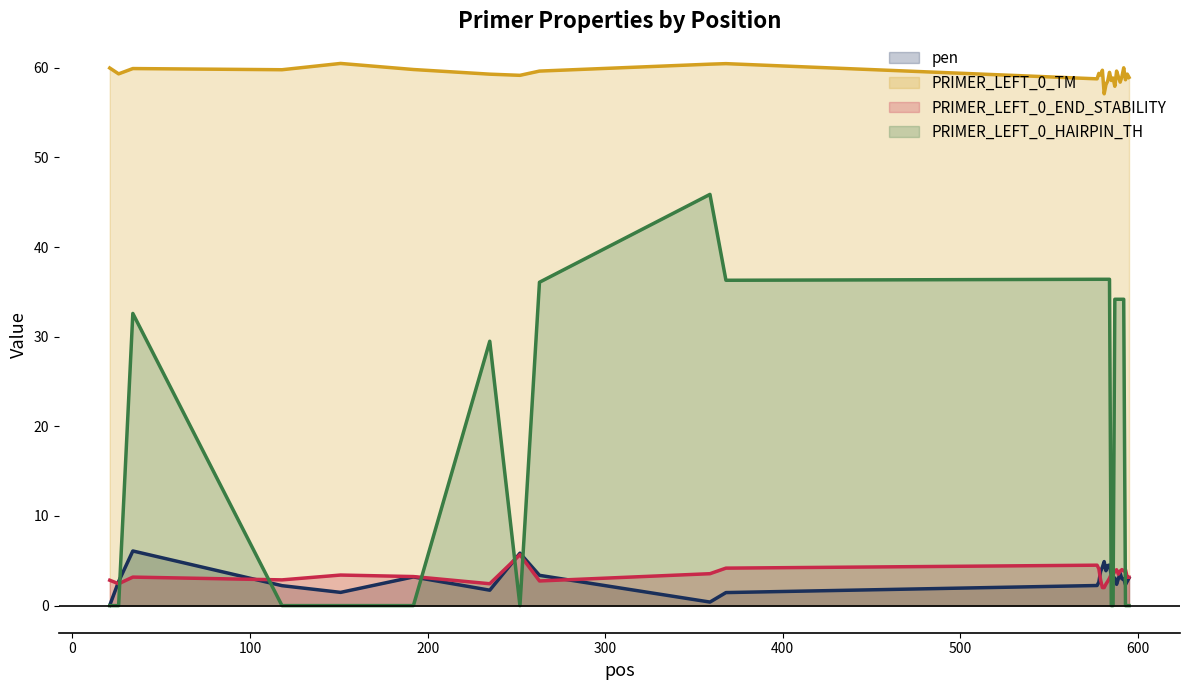

What are all the series names shown in the legend?

pen, PRIMER_LEFT_0_TM, PRIMER_LEFT_0_END_STABILITY, PRIMER_LEFT_0_HAIRPIN_TH